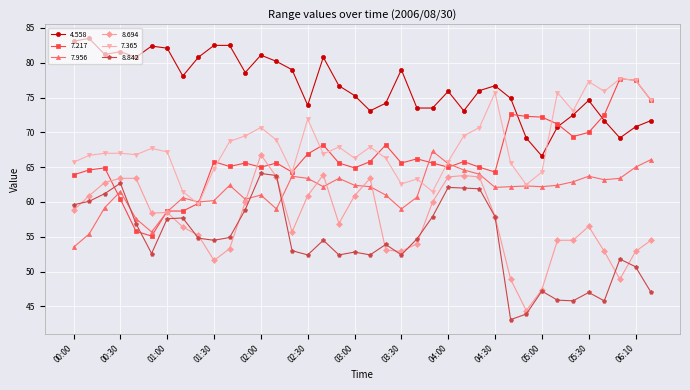

True or false: 8.842 and 7.217 intersect in this chart.

True